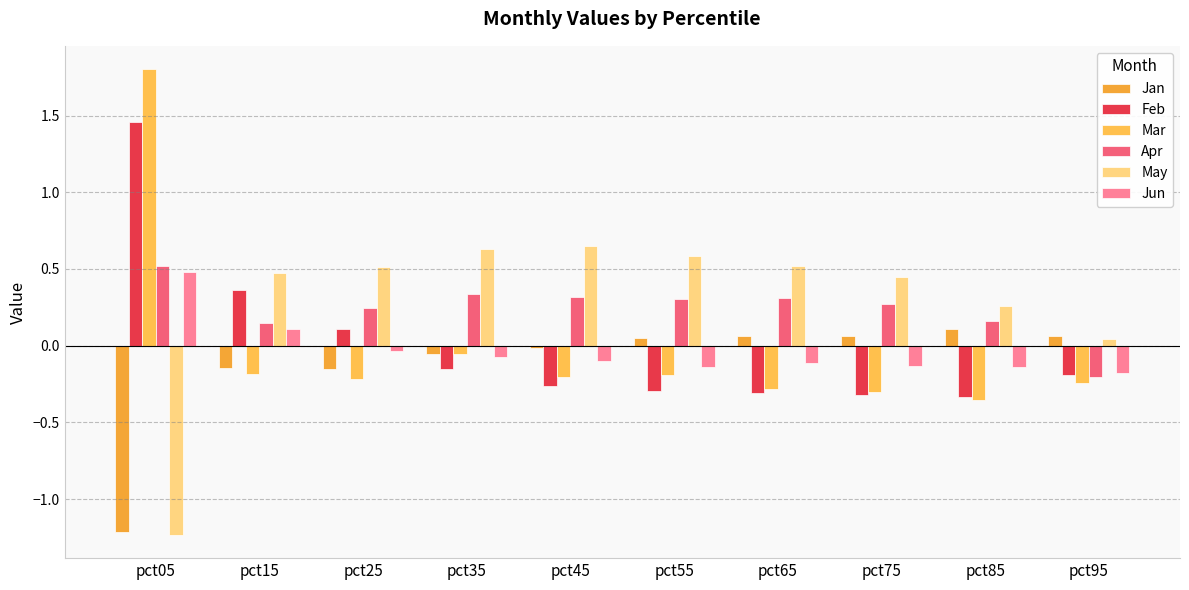

List the series in order of their peak value, lowest first.

Jan, Jun, Apr, May, Feb, Mar